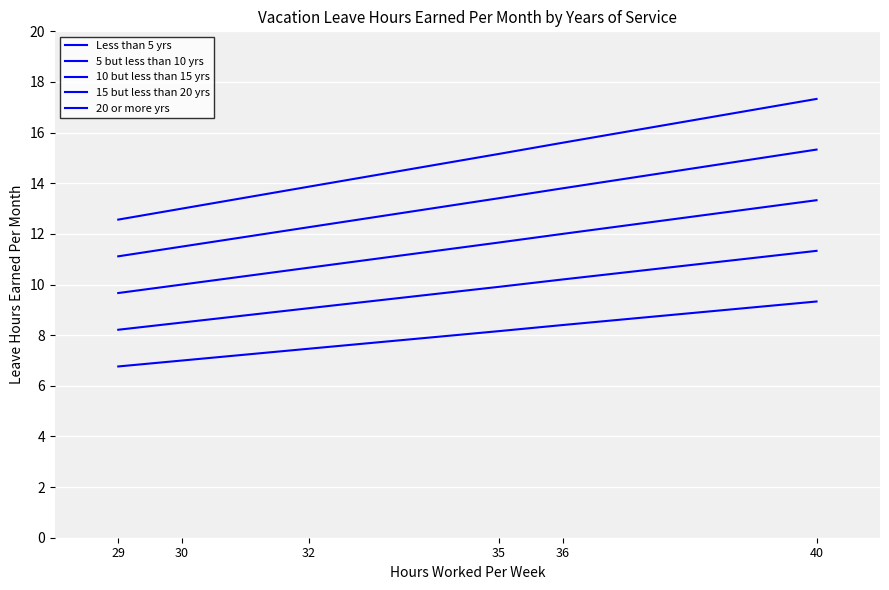

At which label does 5 but less than 10 yrs first exceed 9?

40